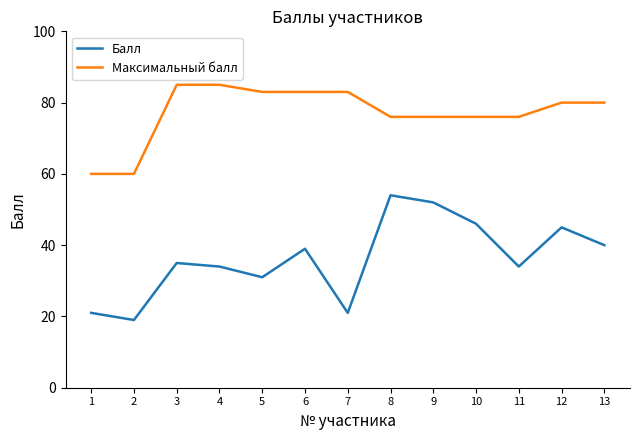

How many distinct data groups are displayed?

2